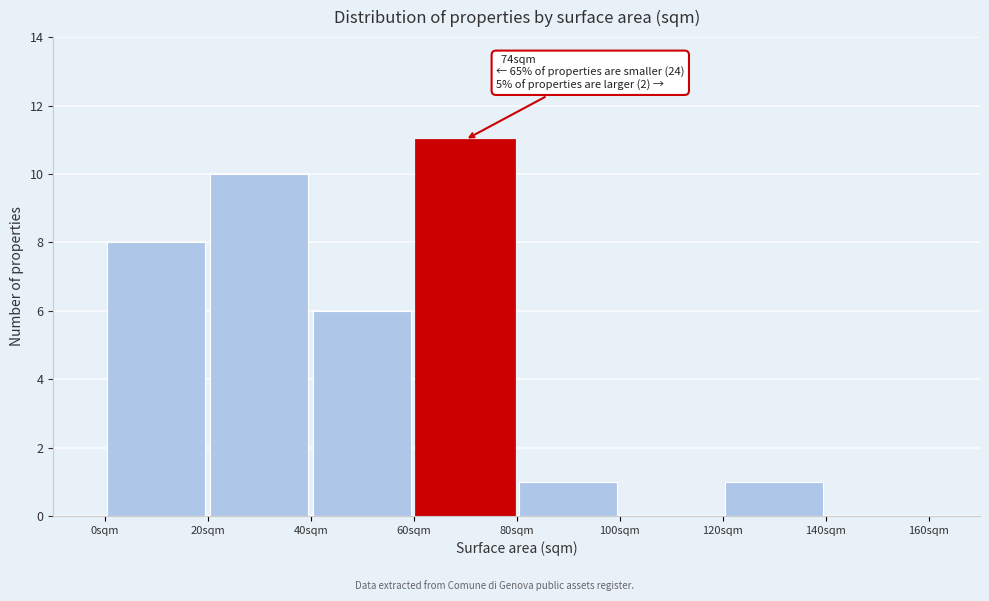

Which range on the x-axis has the tallest bar?

60 to 80